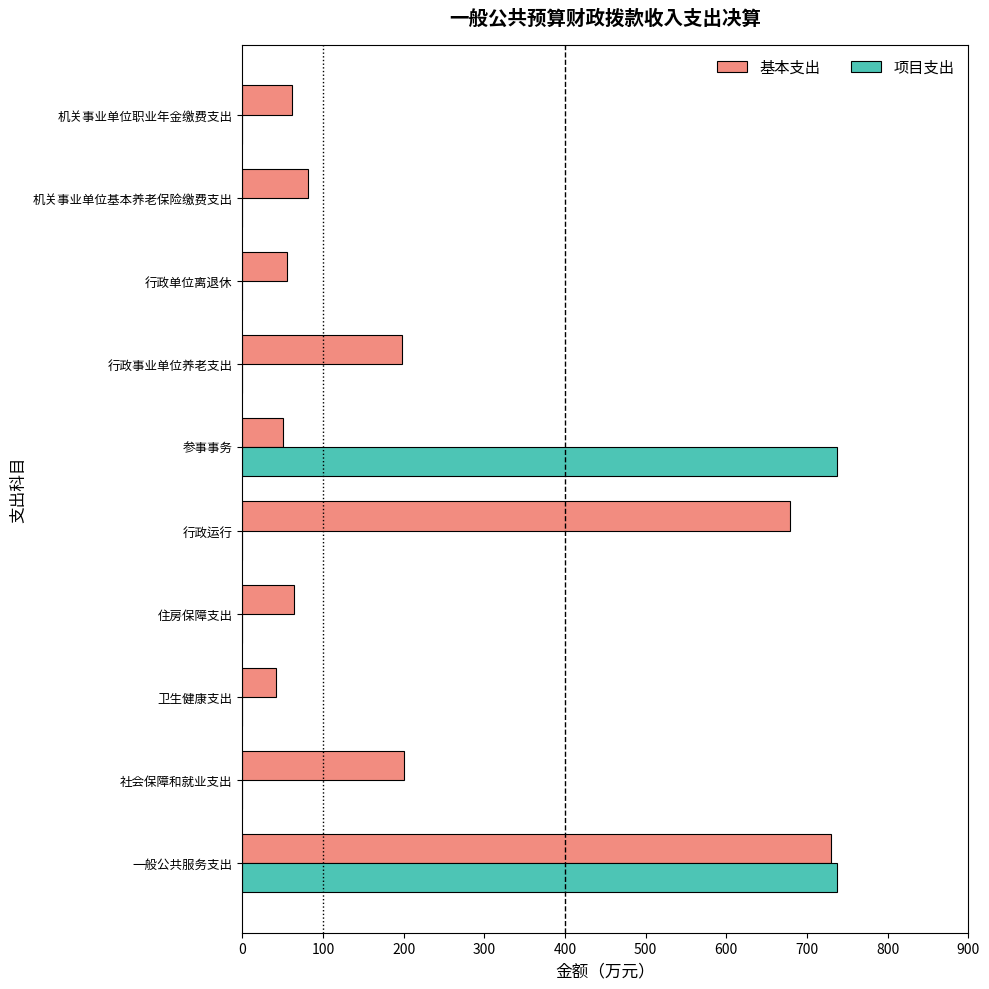

What is the sum of all 项目支出 values?

1474.1